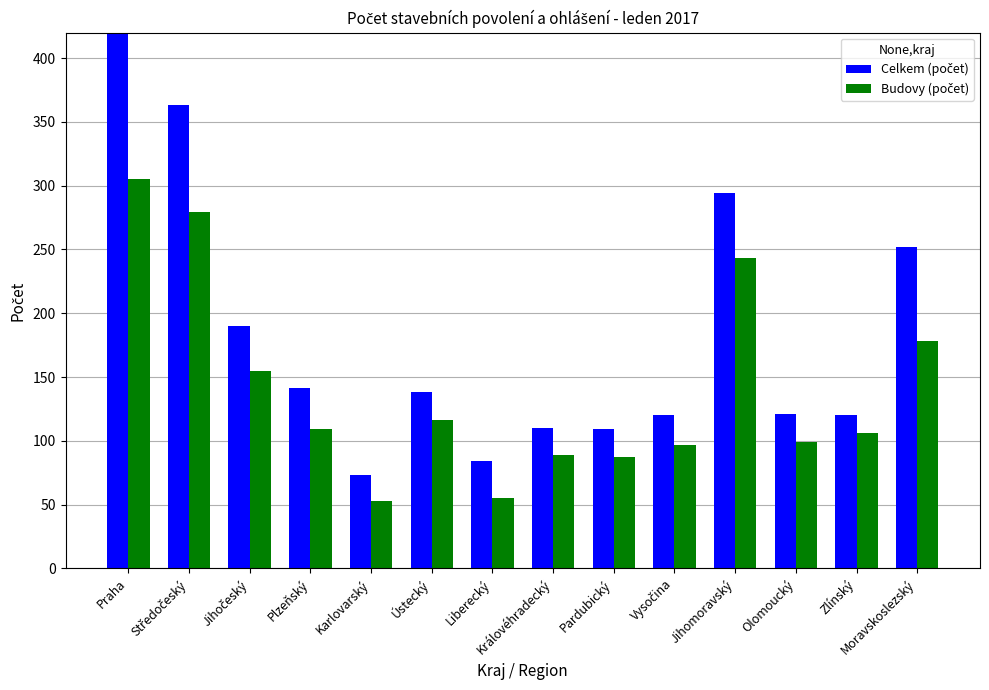

What is the difference between the highest and lowest values at Karlovarský?

20